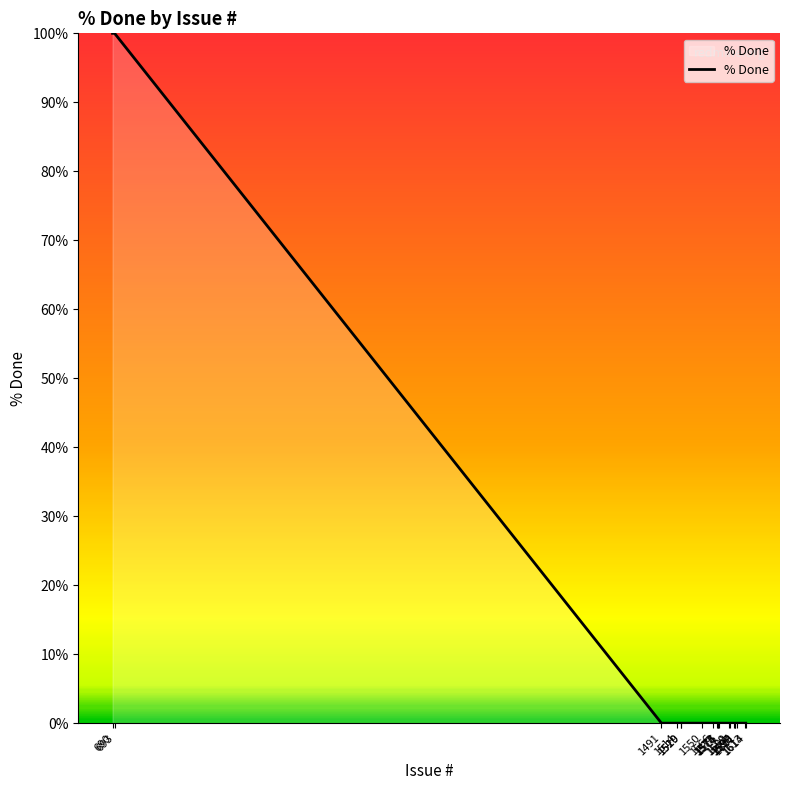

Reading right to left, list all the values displayed in this chart.

1614=0	1613=0	1601=0	1599=0	1598=0	1597=0	1591=0	1589=0	1575=0	1574=0	1573=0	1572=0	1566=0	1550=0	1520=0	1519=0	1514=0	1491=0	693=100	690=100